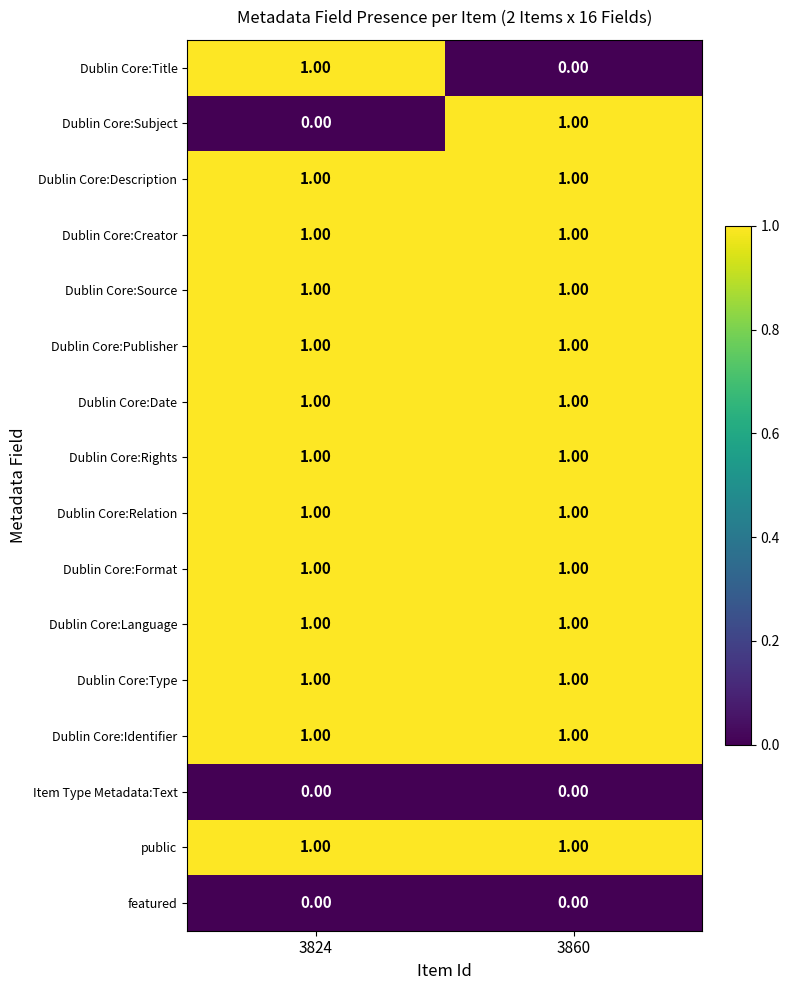

What is the total value across all series at 3824?

13